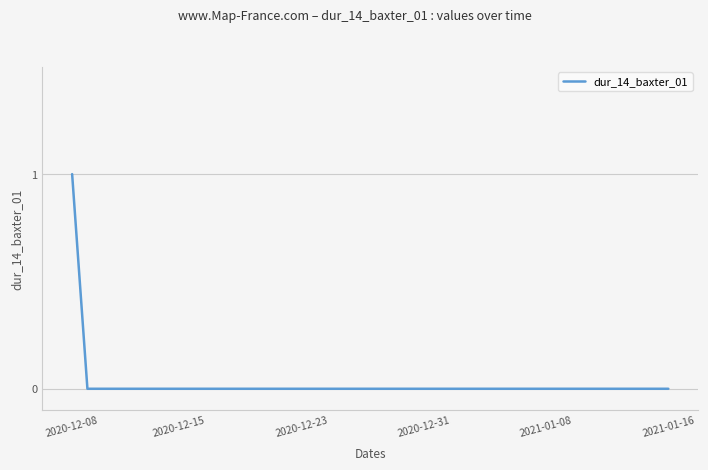

How many categories are shown in the chart?

40